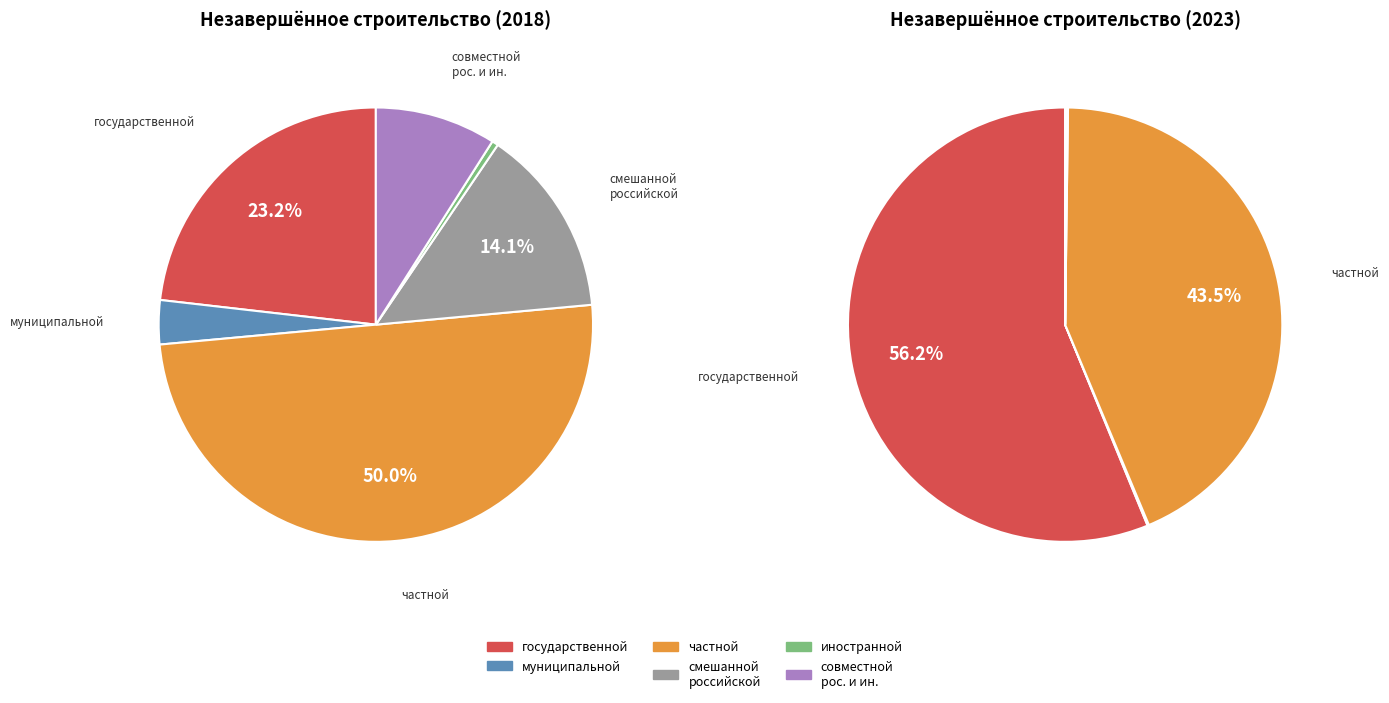

Is it true that смешанной российской is 13% of the pie?

False